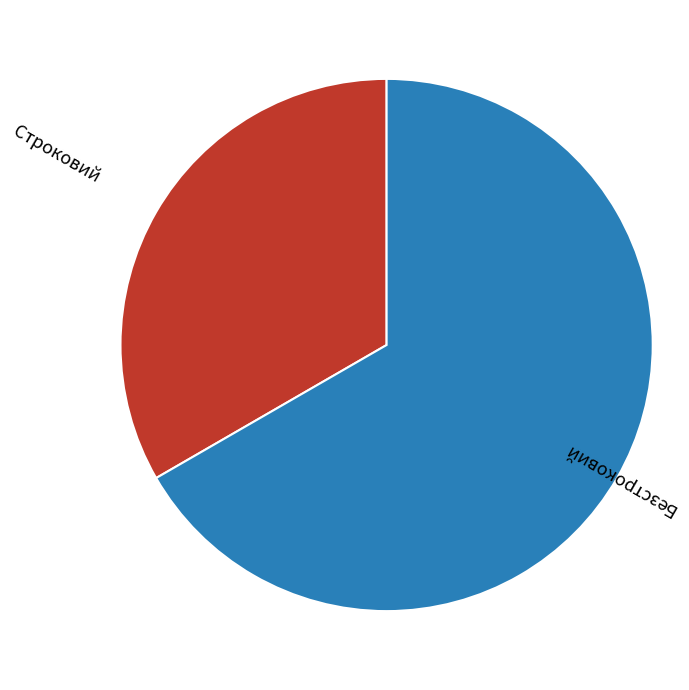

What is the smallest slice in the pie chart?

Строковий